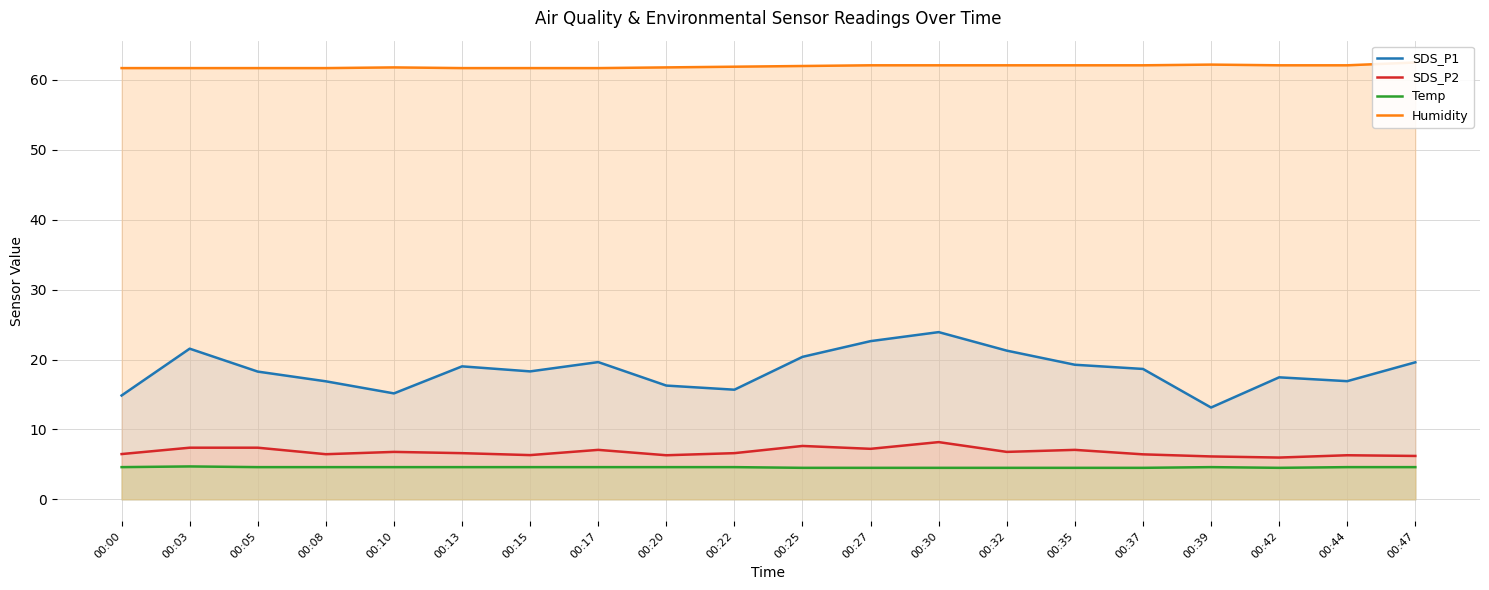

True or false: Humidity and SDS_P2 intersect in this chart.

False